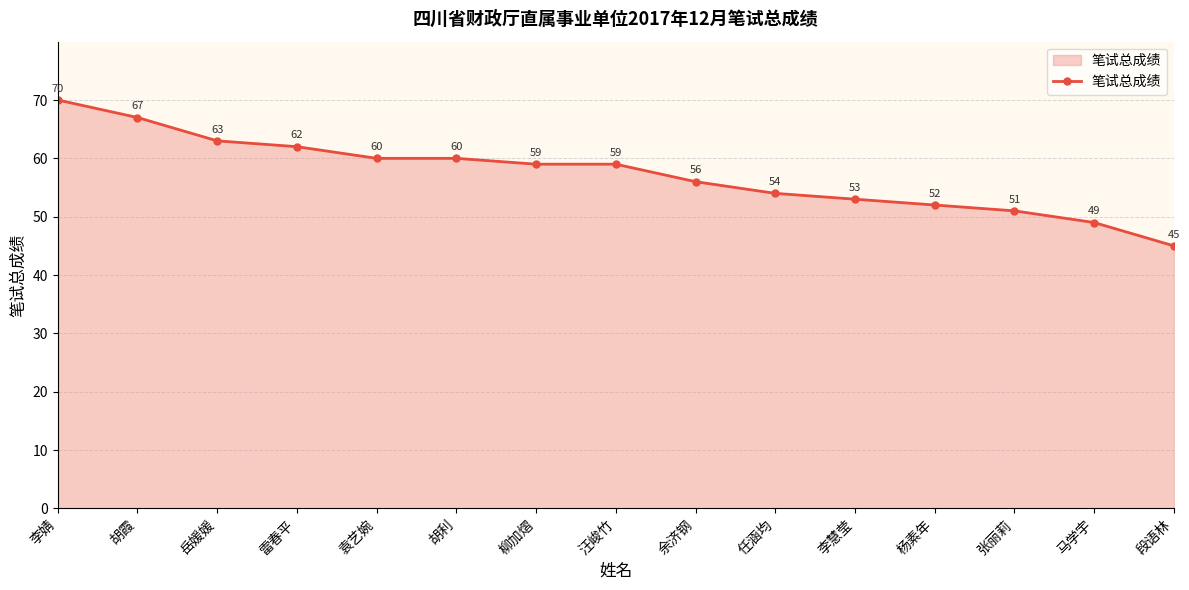

What is the value of the 11th point from the left?

53